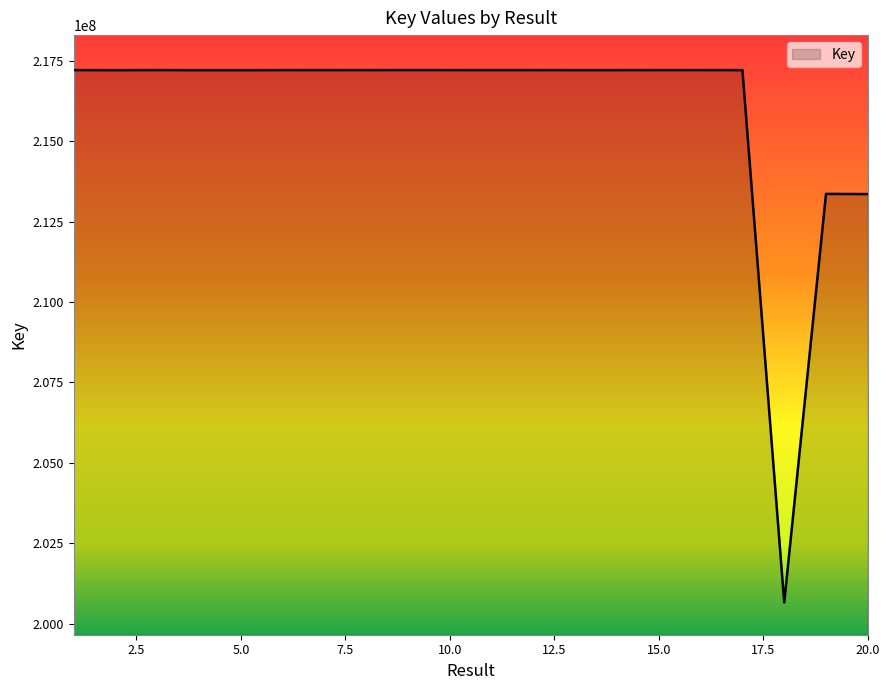

What is the greatest value displayed?

217219324